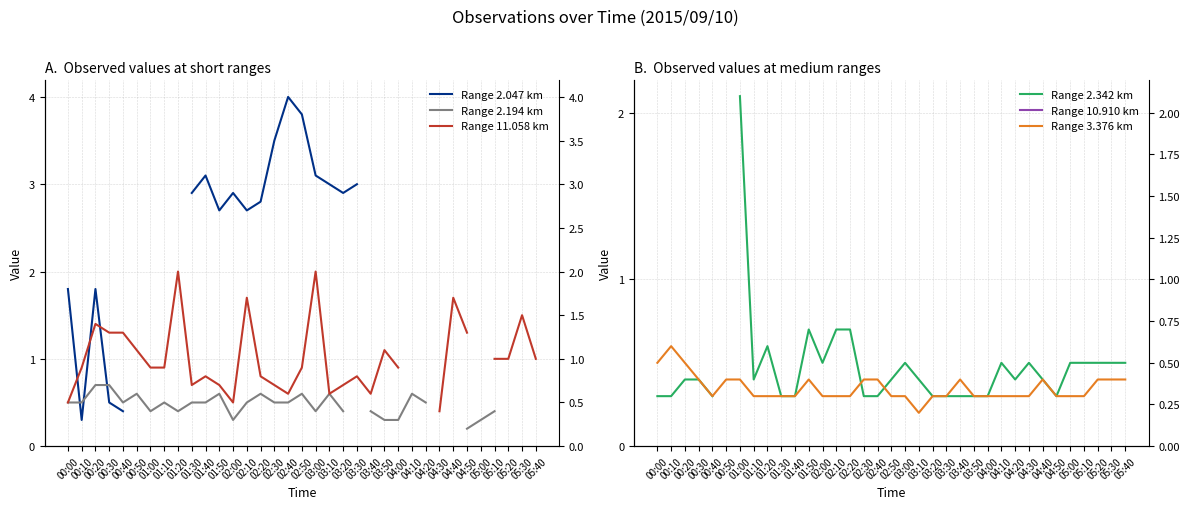

At which label does Range 2.342 km reach its minimum?

00:00